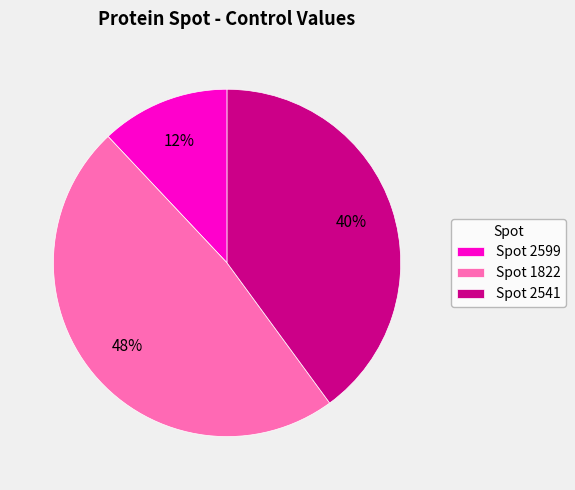

To the nearest percent, what is the average slice percentage?

33%